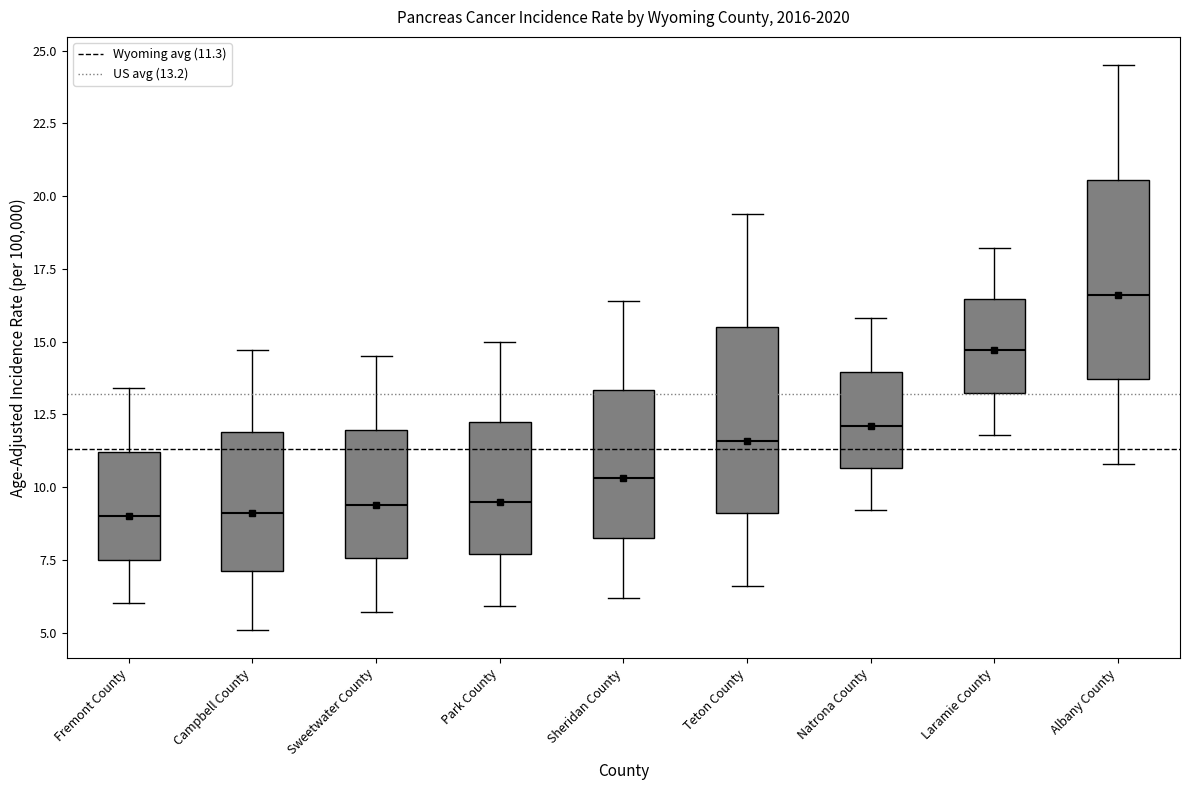

Where is the upper edge of the box for Park County on the y-axis? The values are not printed on the chart, so give them approximately, as read against the axis.

12.5